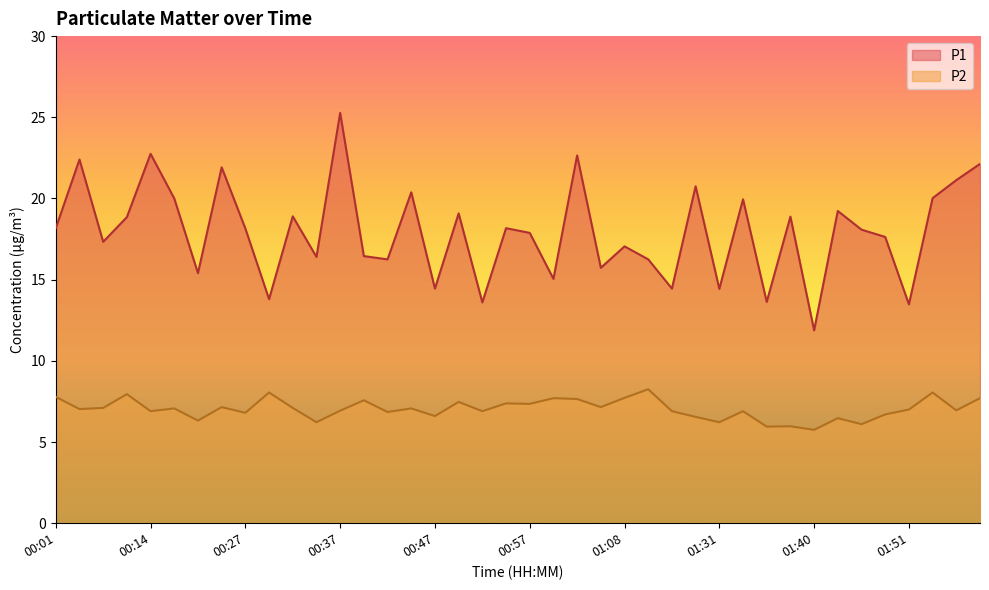

True or false: P2 and P1 cross at least once.

False